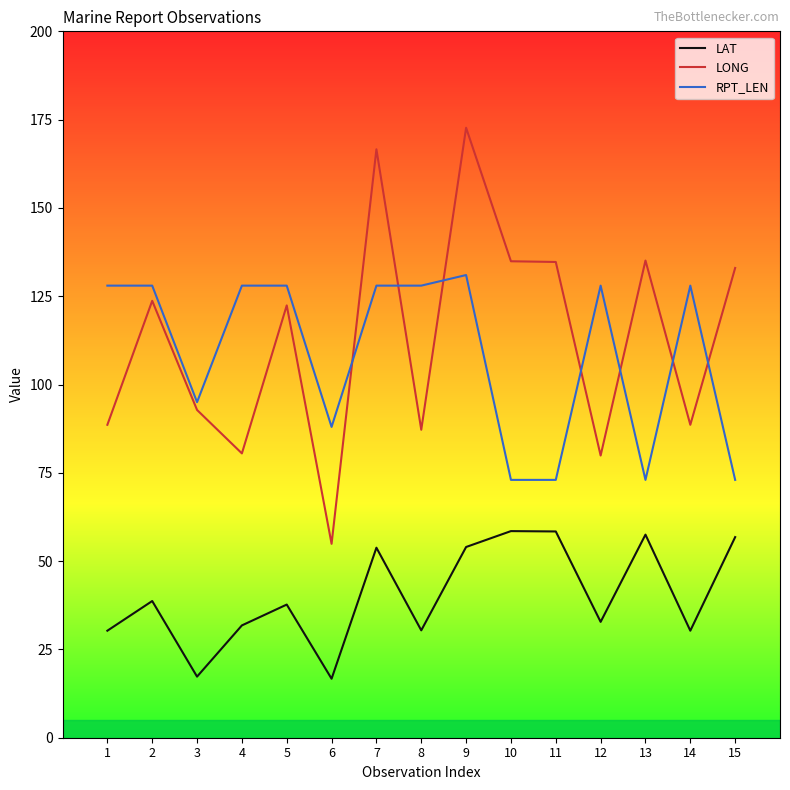

At which category does RPT_LEN reach its first local valley?

3